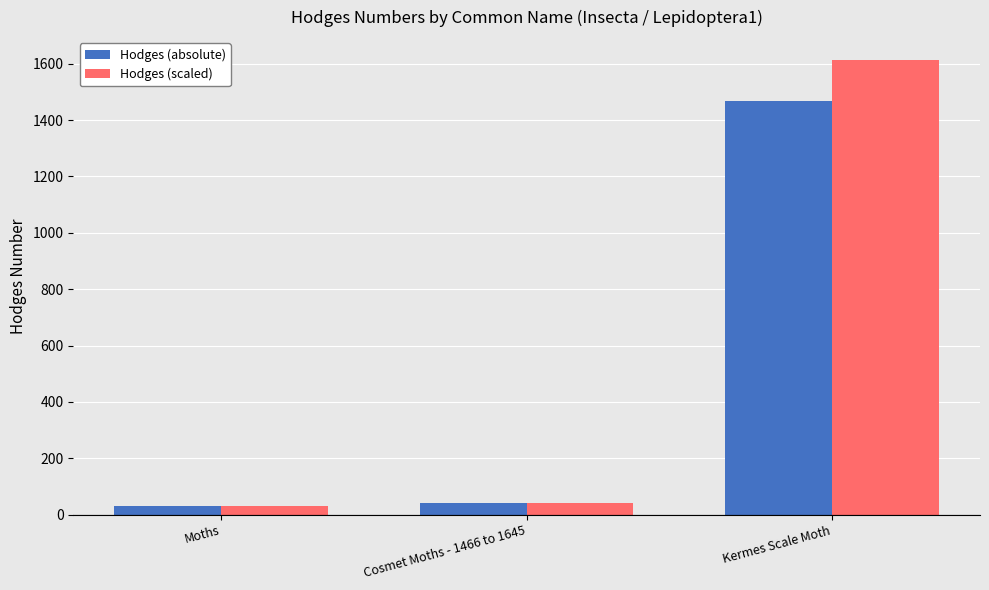

What is the sum of the Hodges (scaled) values at Moths and Cosmet Moths - 1466 to 1645?

71.8